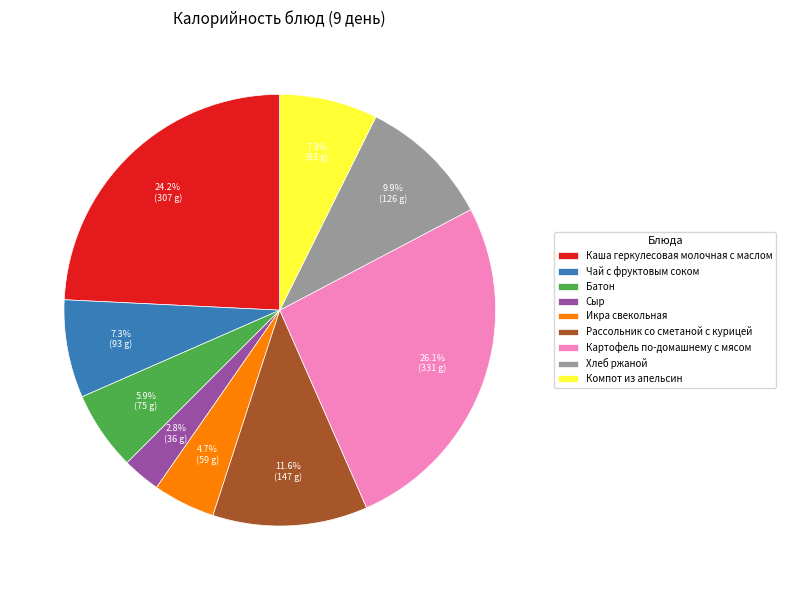

Is the sum of Рассольник со сметаной с курицей and Икра свекольная greater than half?

No